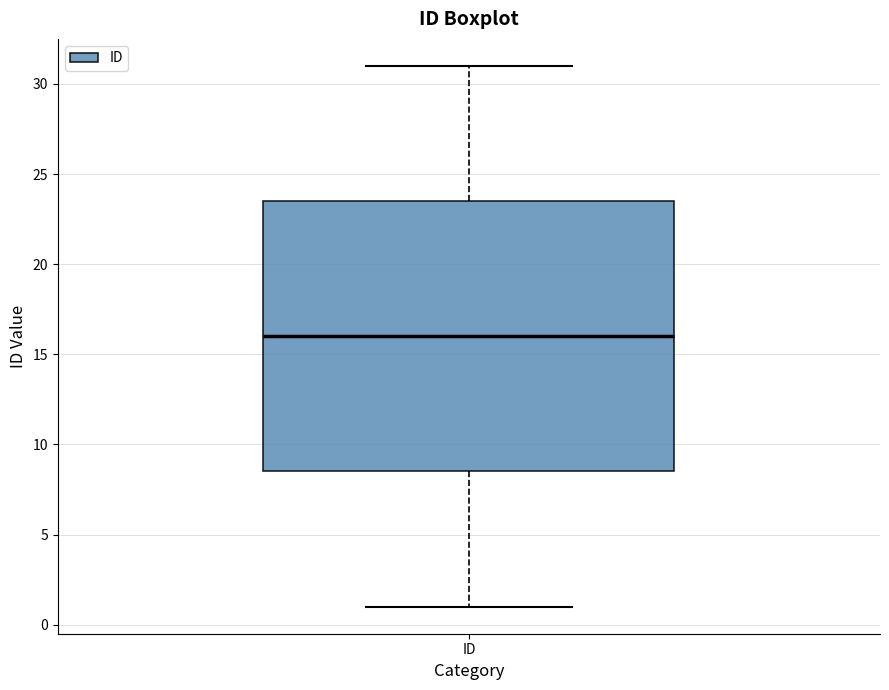

Read this box plot against the y-axis: the position of the median line, the range covered by the box, and the ends of both whiskers. The values are not printed on the chart, so give them approximately, as read against the axis.

median 16.0, box 8.5 to 23.5, whiskers 1.0 to 31.0